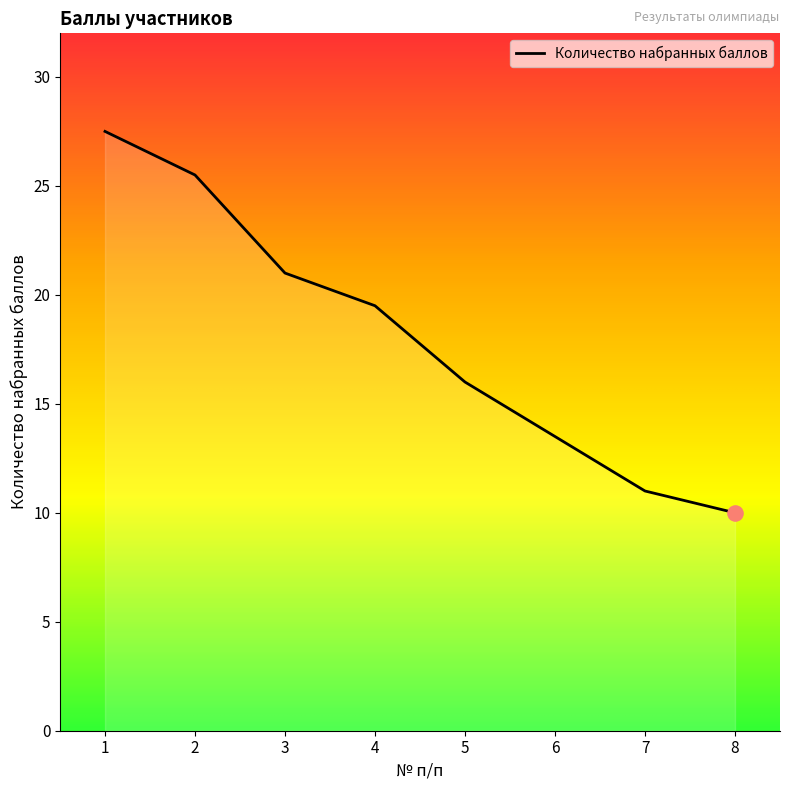

What is the ratio of the value at 4 to the value at 7?

1.8